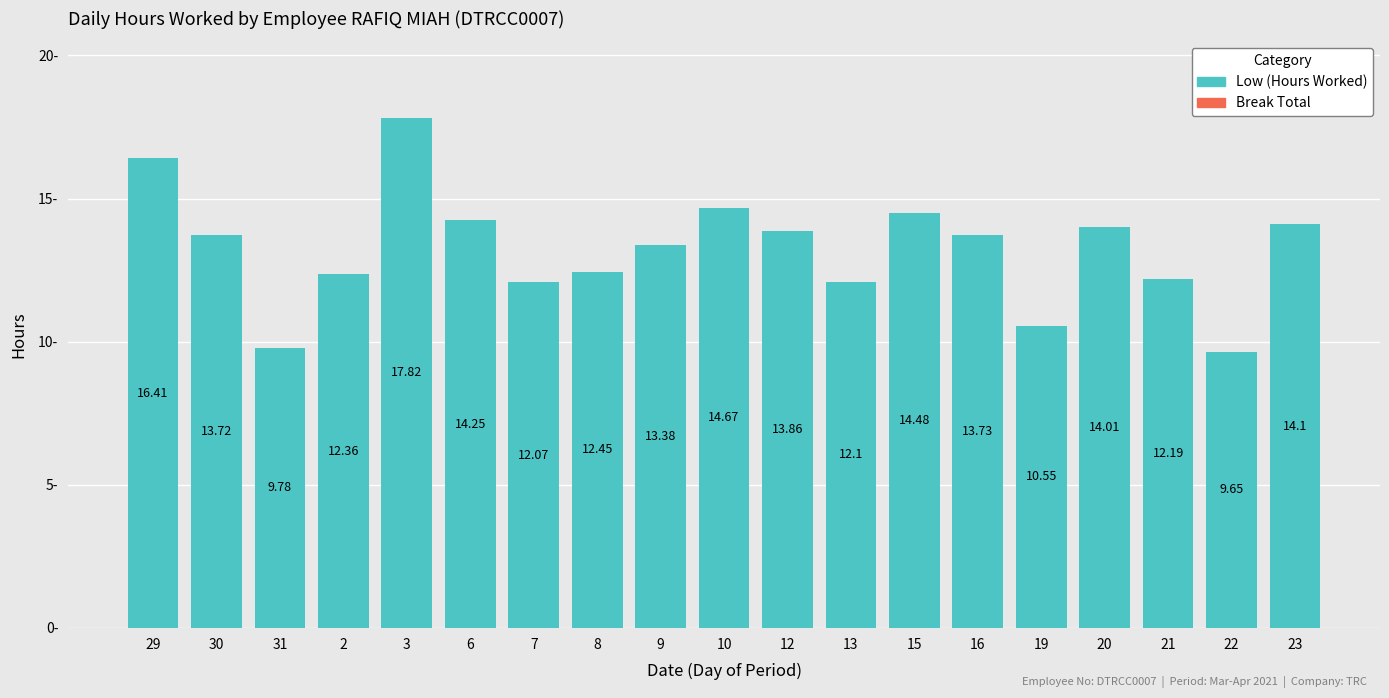

Between 7 and 10, which is larger?

10